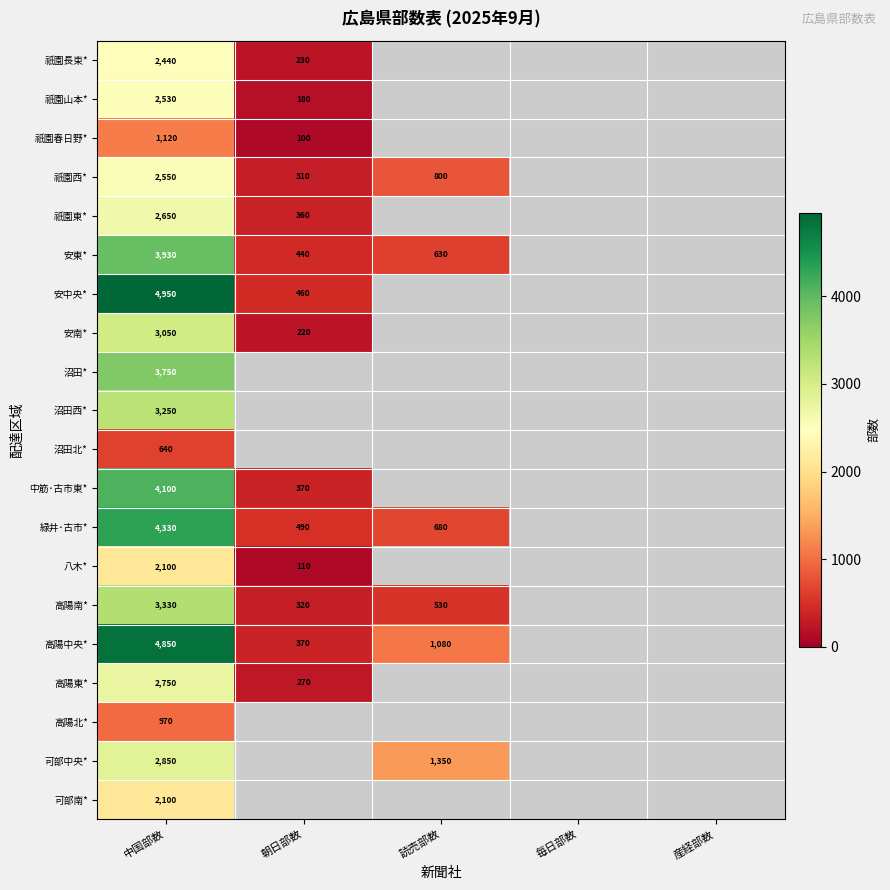

What is the greatest value displayed?

4950.0